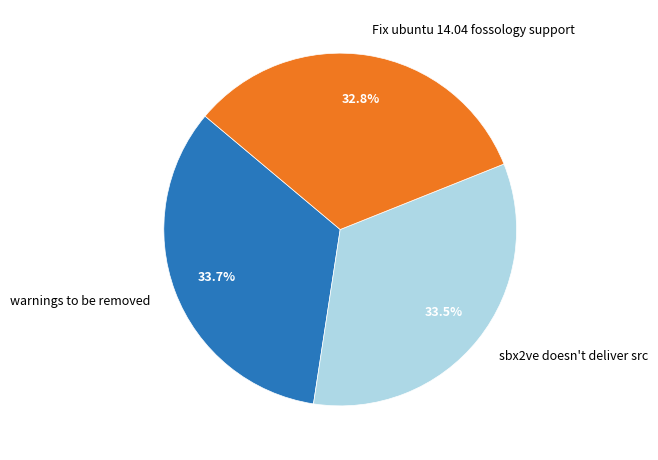

Is sbx2ve doesn't deliver src the majority of the pie?

No